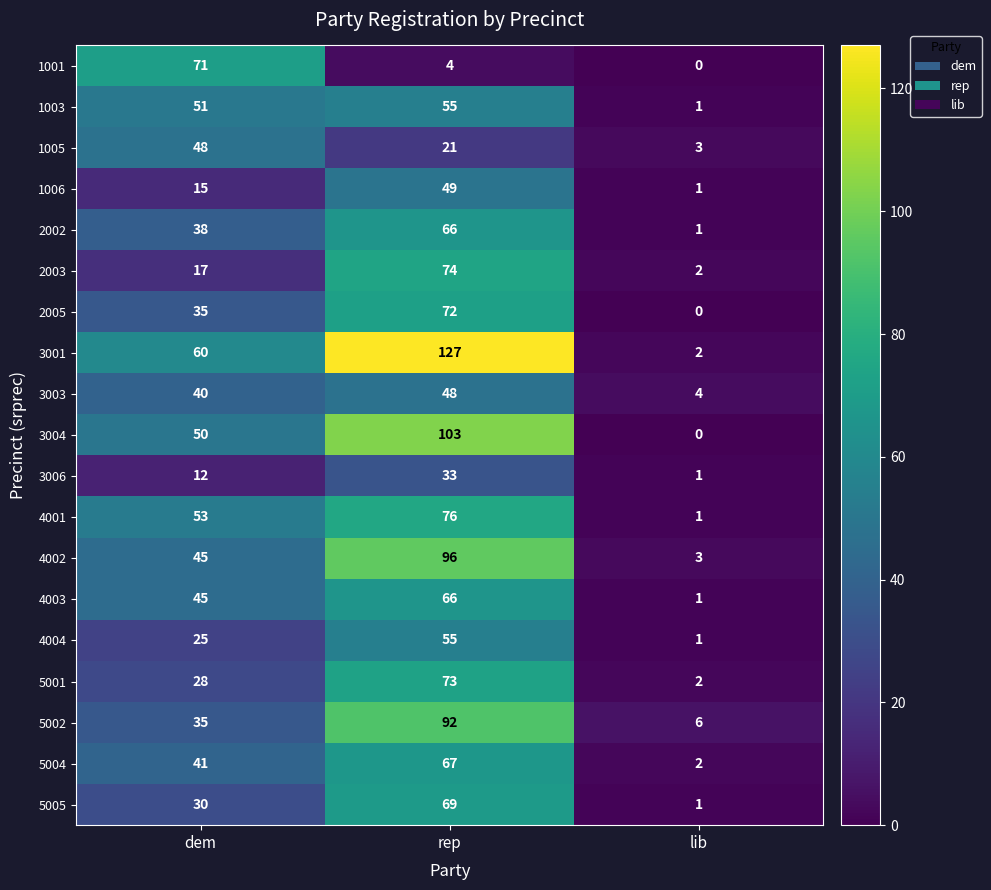

At which label is 2002 closest to 33?

dem